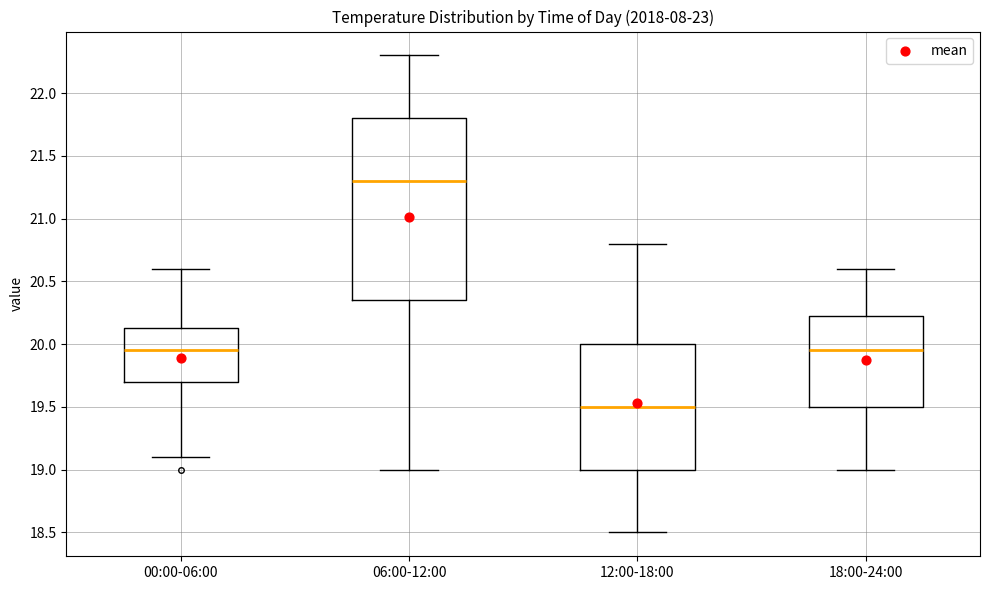

Where does the median line of the box for 18:00-24:00 sit on the y-axis? The values are not printed on the chart, so give them approximately, as read against the axis.

19.95